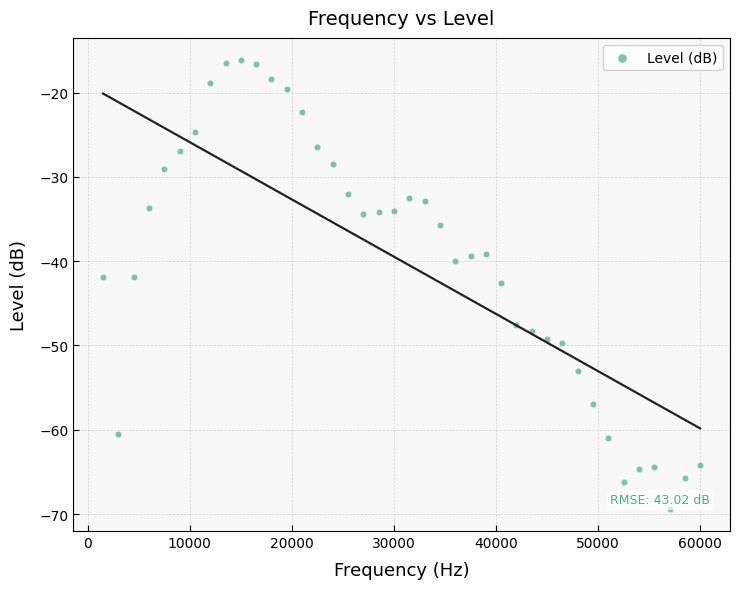

What is the range of Y values (max minus min)?

53.2